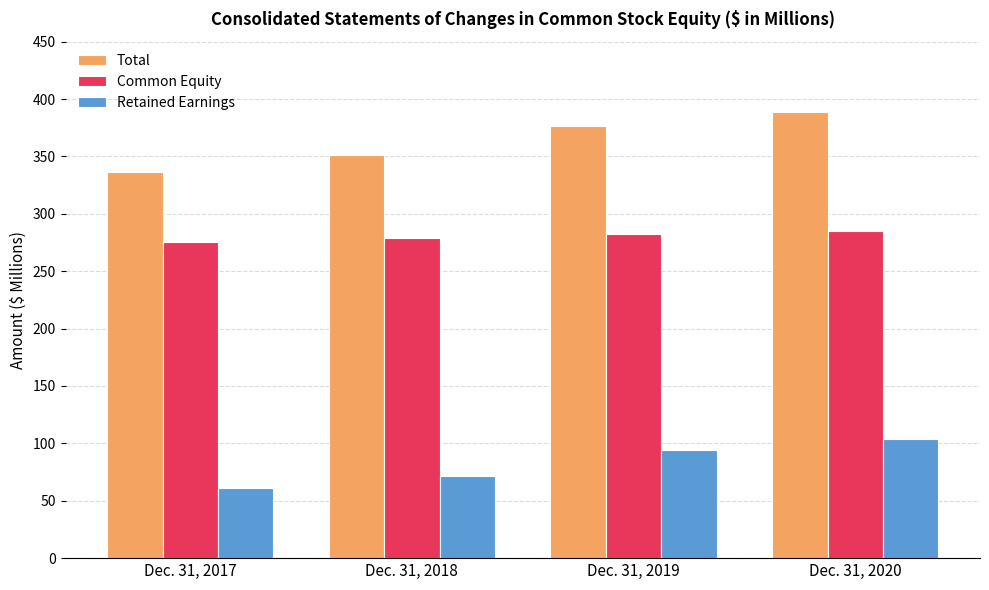

Reading left to right, transcribe all the data shown in this chart.

Total: 336.6	351.1	376.6	389.0
Common Equity: 275.8	279.1	282.5	285.3
Retained Earnings: 60.8	72.0	94.1	103.7